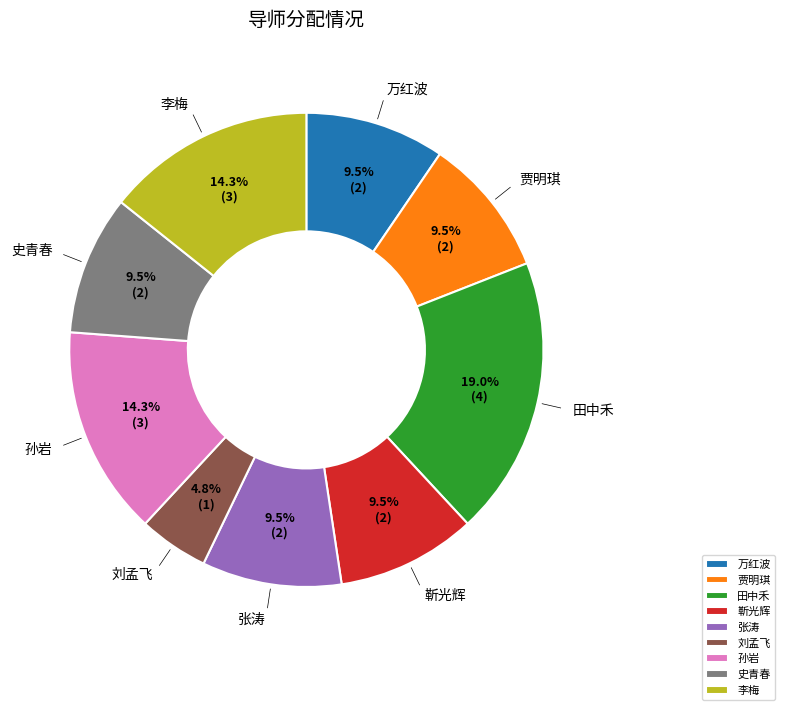

What is the ratio of the value at 田中禾 to the value at 史青春?

2.0